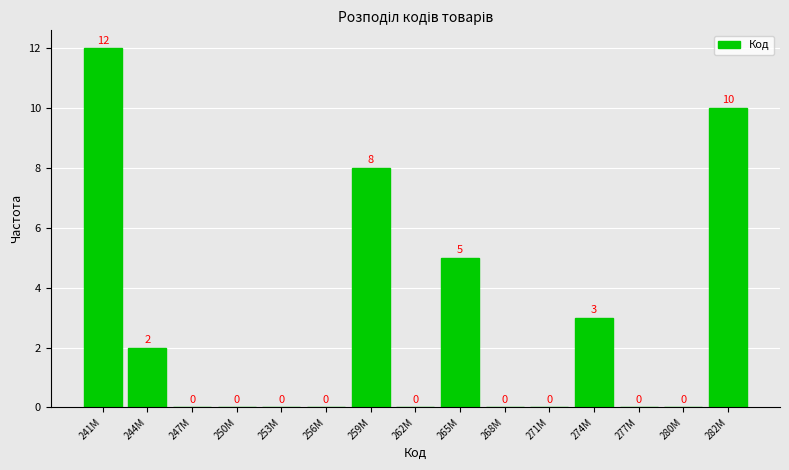

Reading left to right, transcribe all the data shown in this chart.

241M=12	244M=2	247M=0	250M=0	253M=0	256M=0	259M=8	262M=0	265M=5	268M=0	271M=0	274M=3	277M=0	280M=0	282M=10